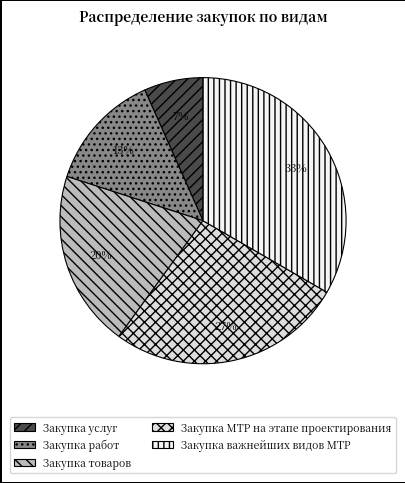

Does any single category account for the majority?

No